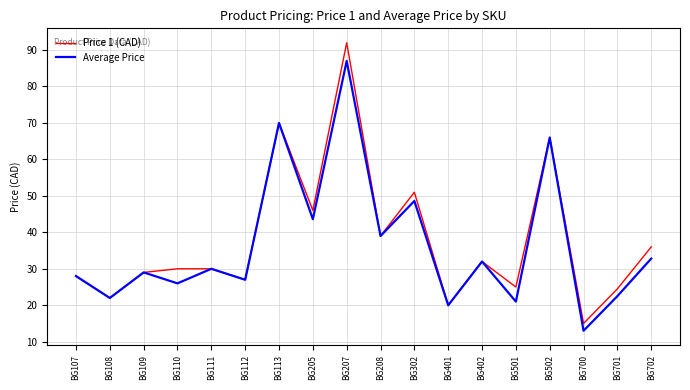

What is the total value across all series at BG110?

56.0